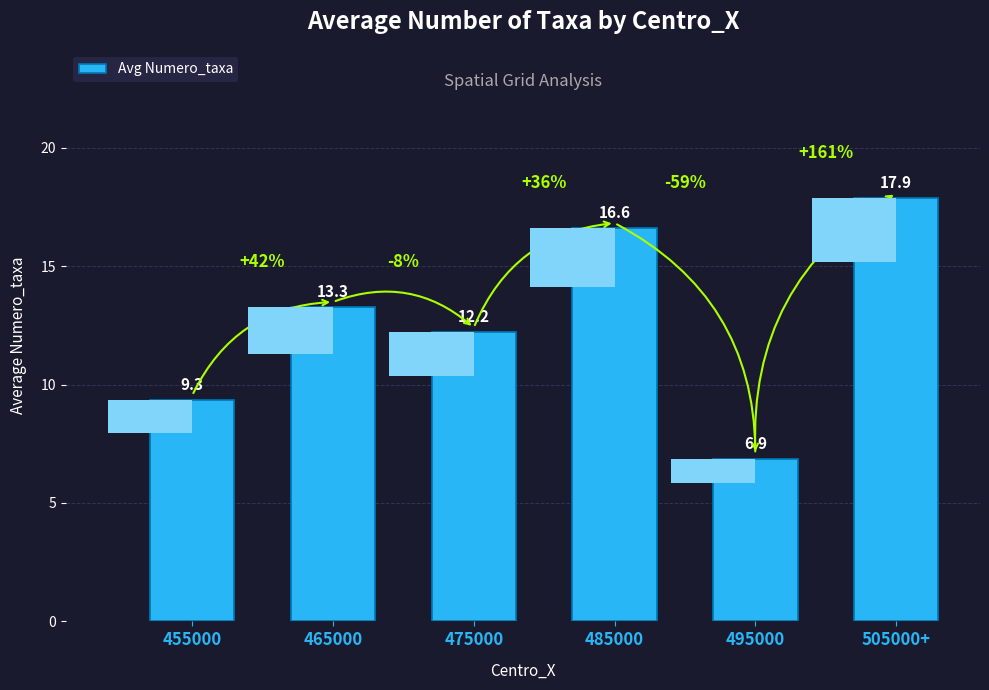

The chart shows a value of 5.3 at 485000. True or false?

False